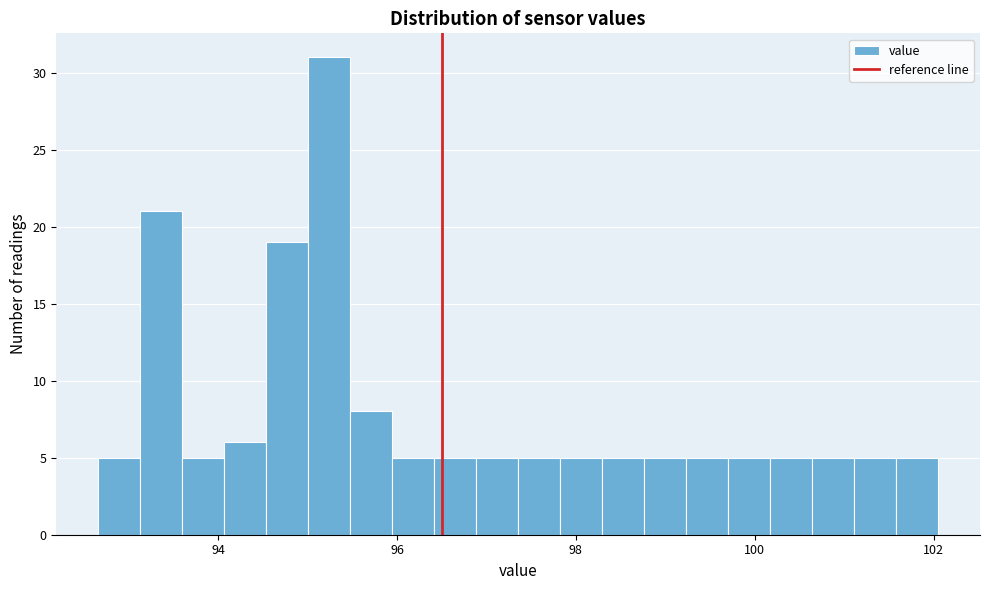

Read against the x-axis, roughly where is the centre of the tallest bar?

95.2